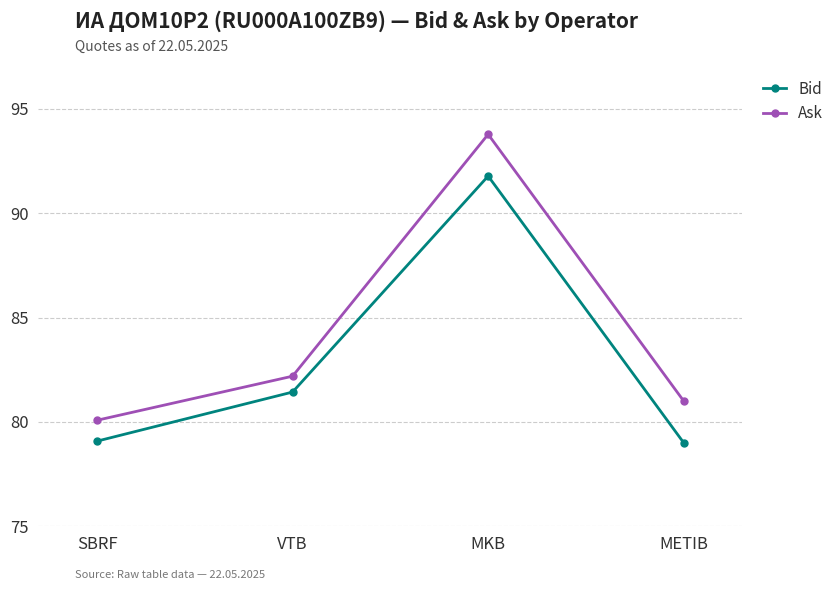

True or false: Ask has more than 0 points higher than both neighbors.

True